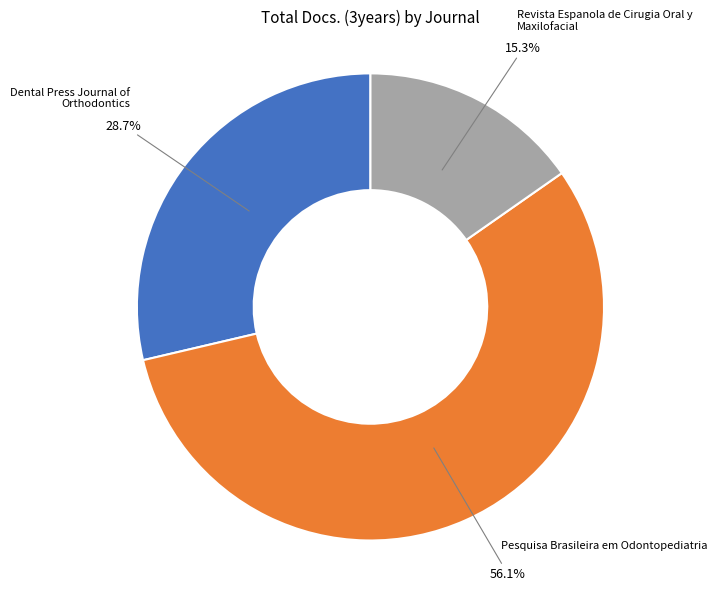

Combined, do Dental Press Journal of Orthodontics and Pesquisa Brasileira em Odontopediatria account for over 50%?

Yes